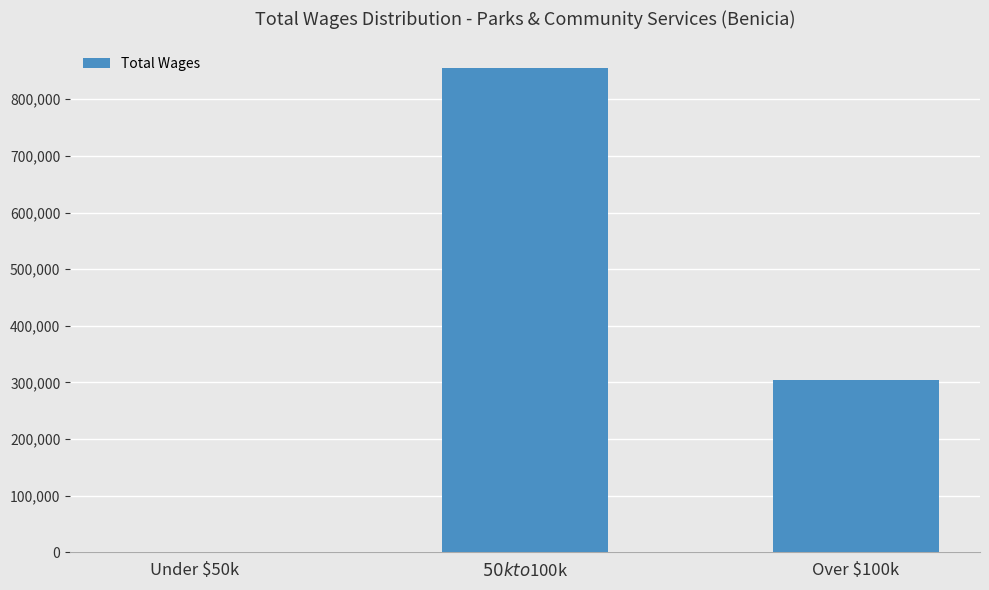

What is the change in value from $50k to $100k to Over $100k?

-550233